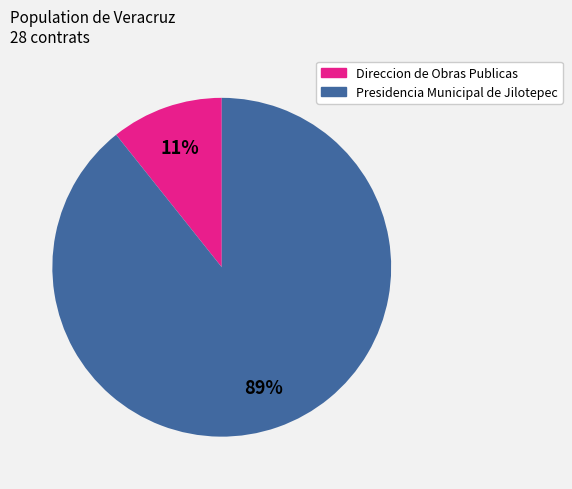

How many slices are in this pie chart?

2